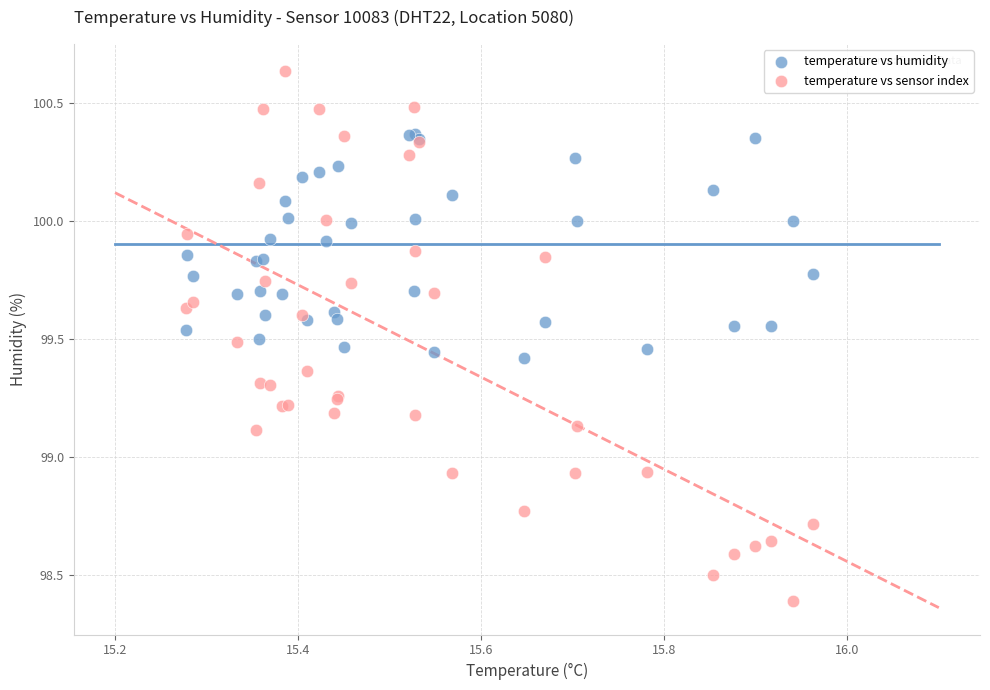

Which series reaches the maximum Y coordinate?

temperature vs sensor index